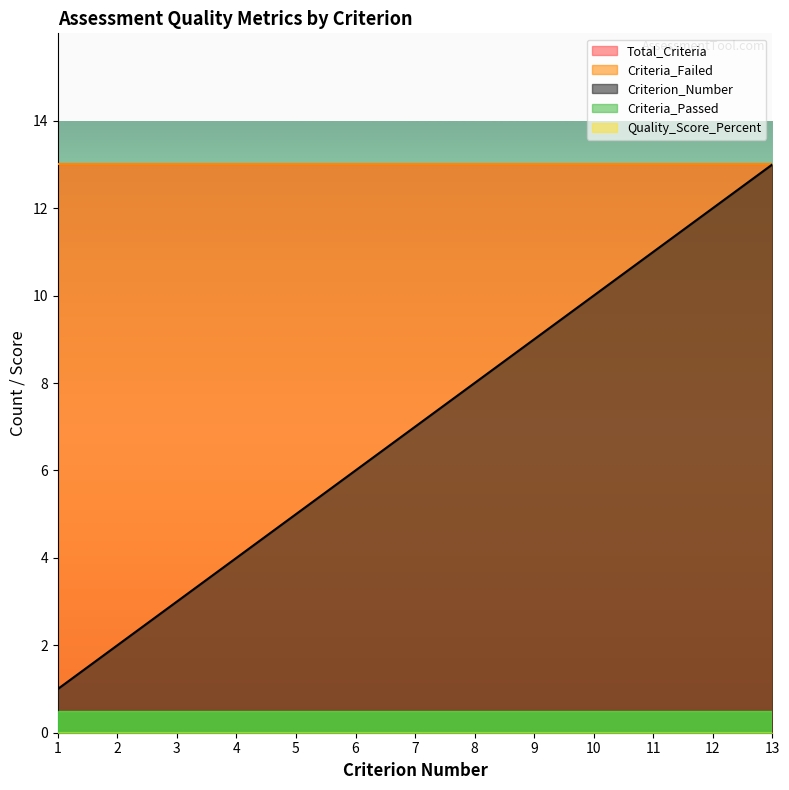

Which category has the highest value across all series?

13